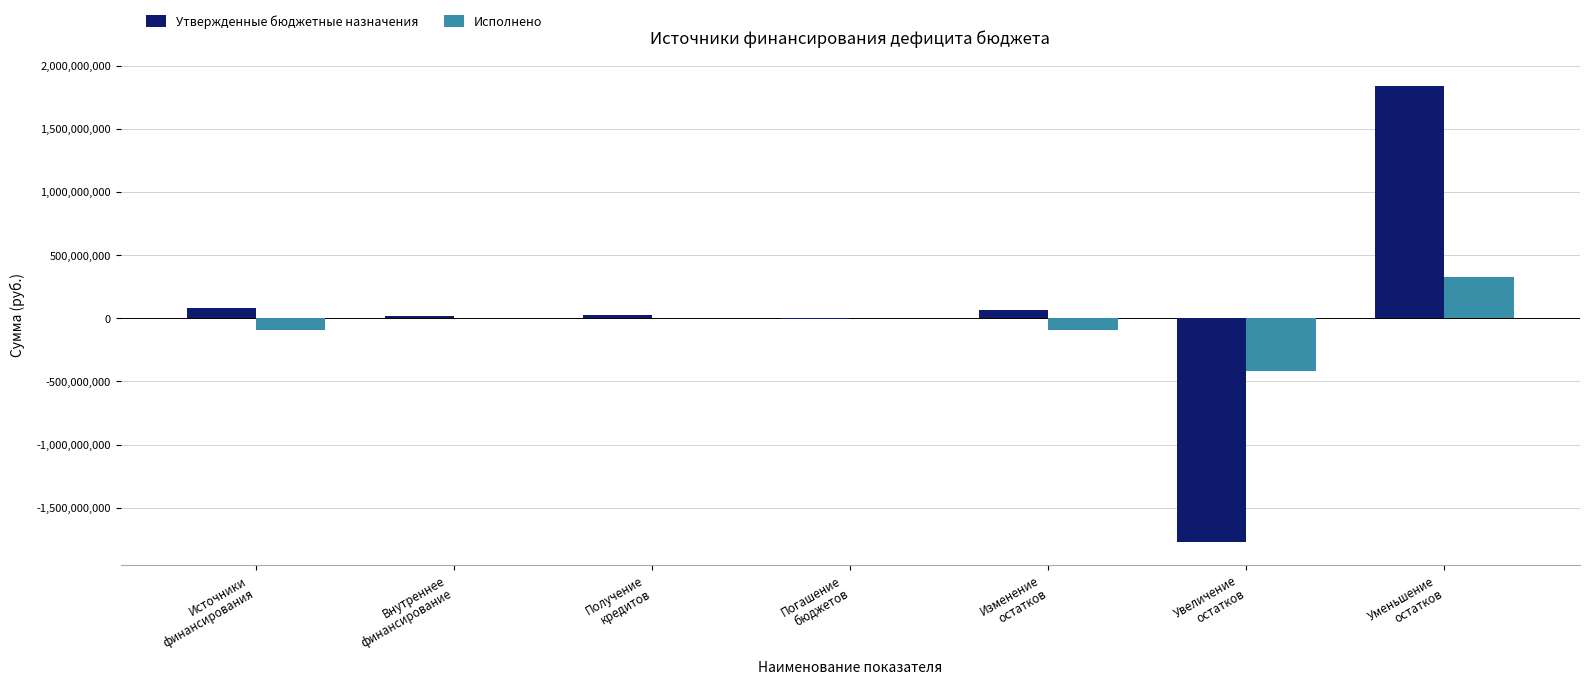

Count the number of data series in this chart.

2